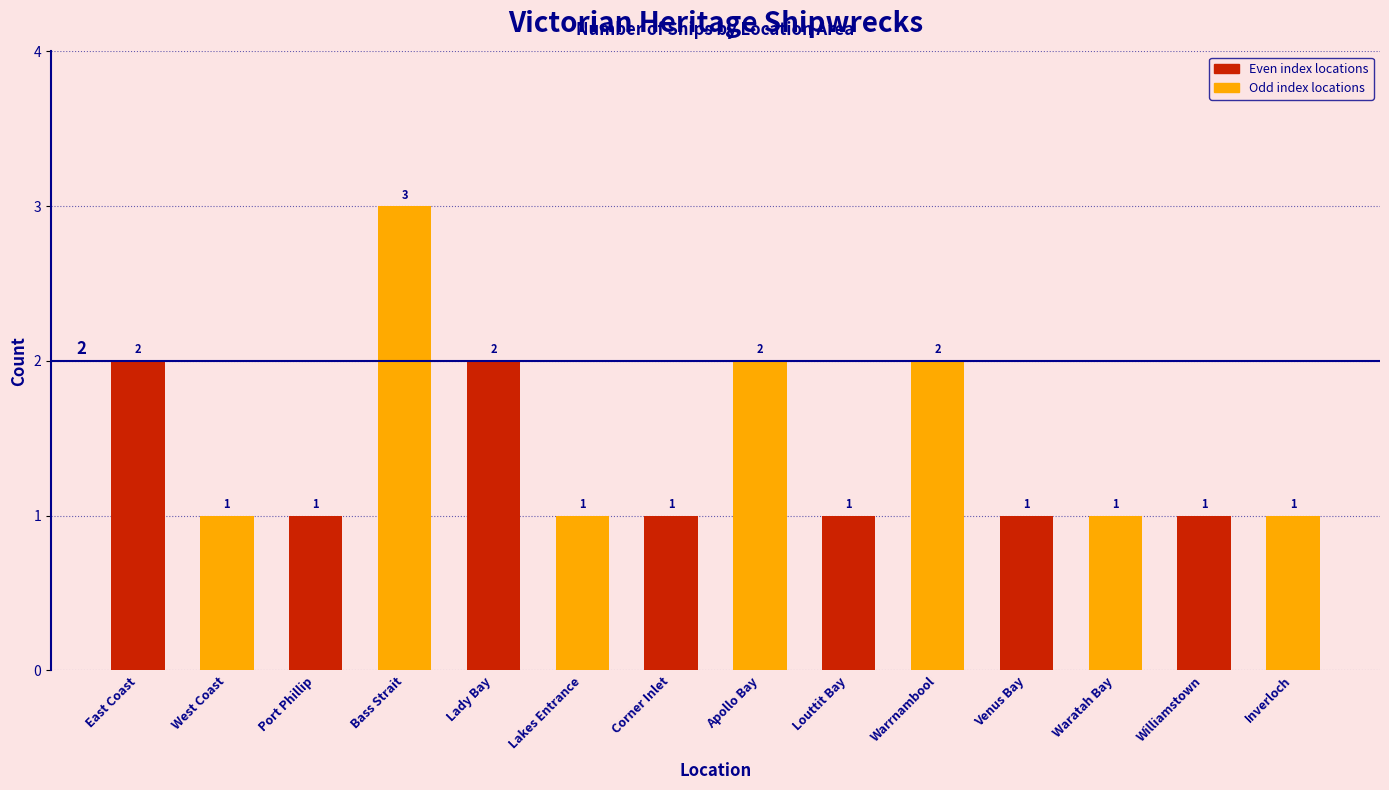

How many data points are above 1?

5